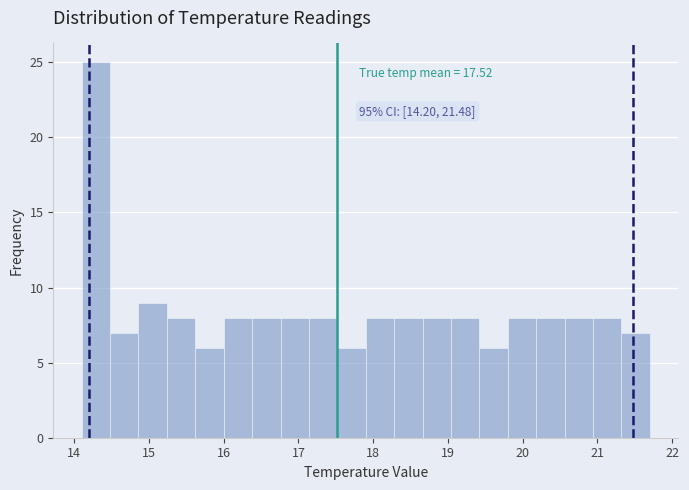

Read against the x-axis, roughly where is the centre of the tallest bar?

14.3